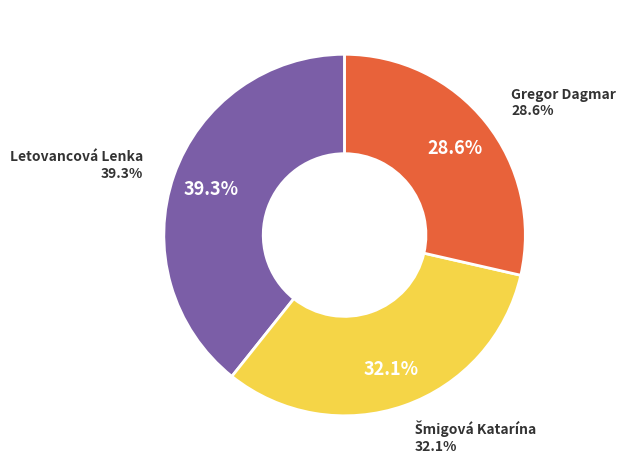

Is there a majority slice in this chart?

No